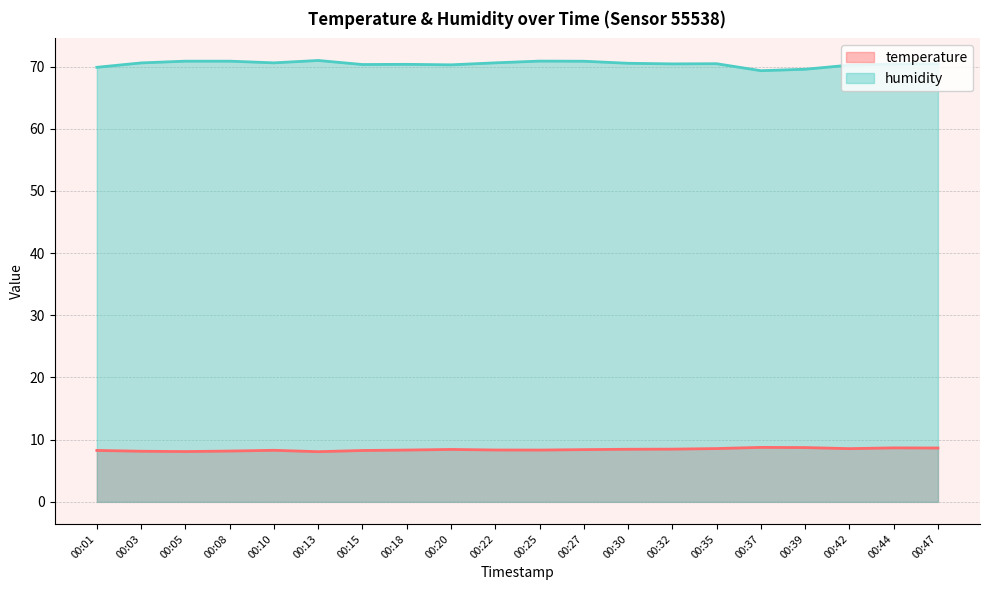

True or false: humidity and temperature intersect in this chart.

False